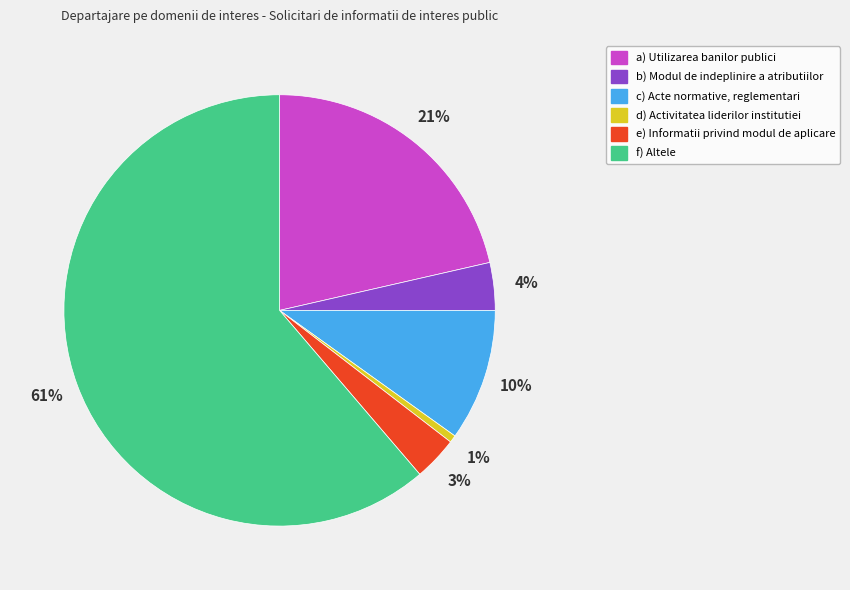

What percentage is the a) Utilizarea banilor publici slice, to the nearest percent?

21%